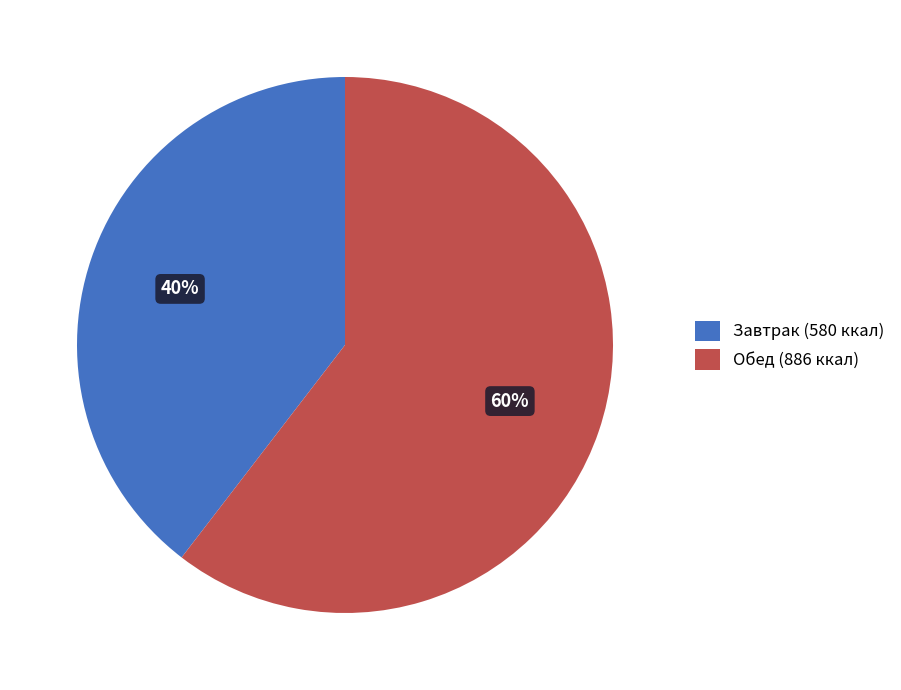

Combined, do Завтрак (580 ккал) and Обед (886 ккал) account for over 50%?

Yes